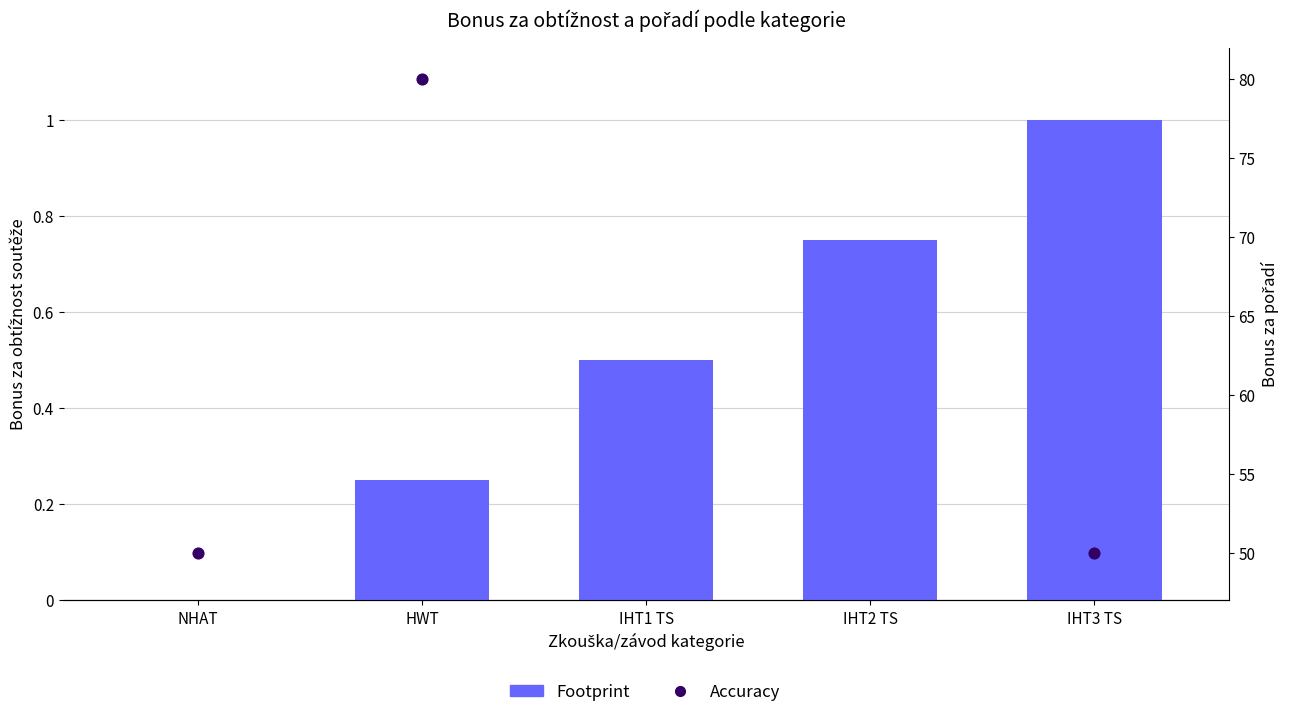

What are all the series names shown in the legend?

Footprint, Accuracy